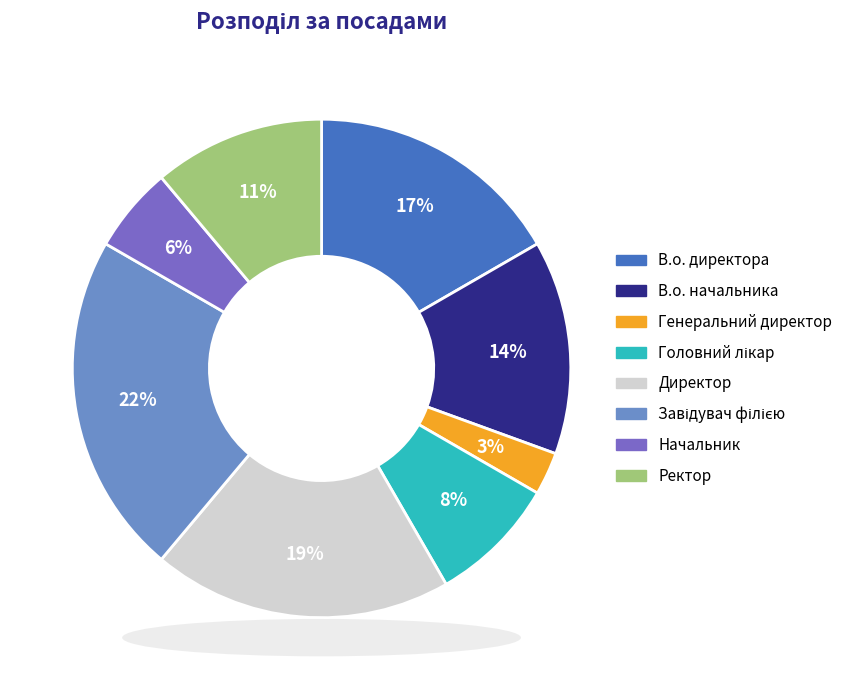

Combined, do Ректор and Начальник account for over 50%?

No